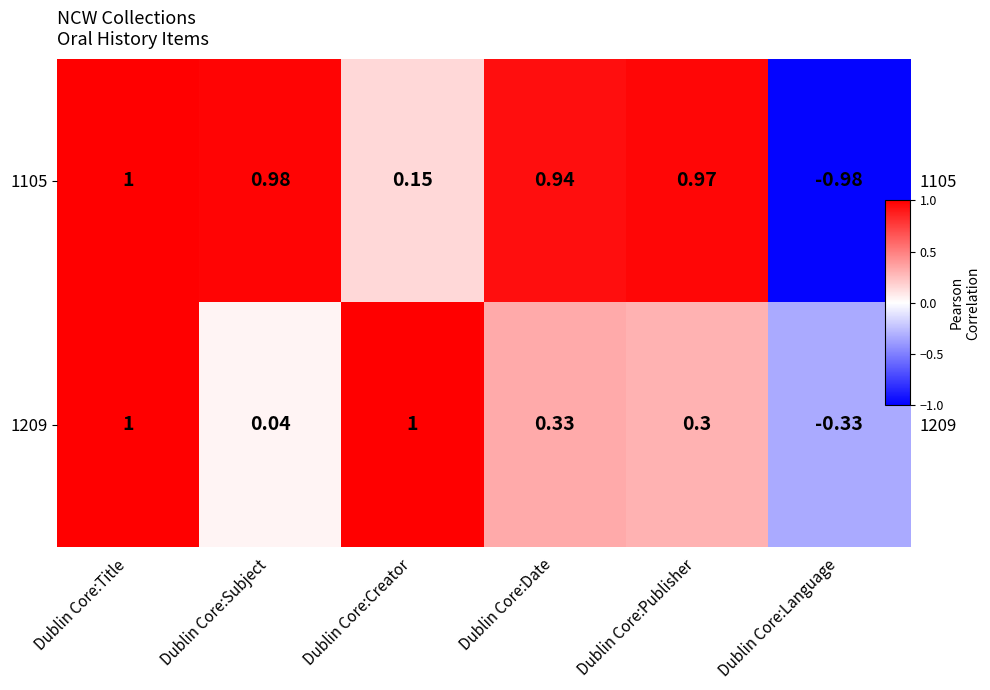

True or false: 1209 has a value of 1.0 at Dublin Core:Creator.

True